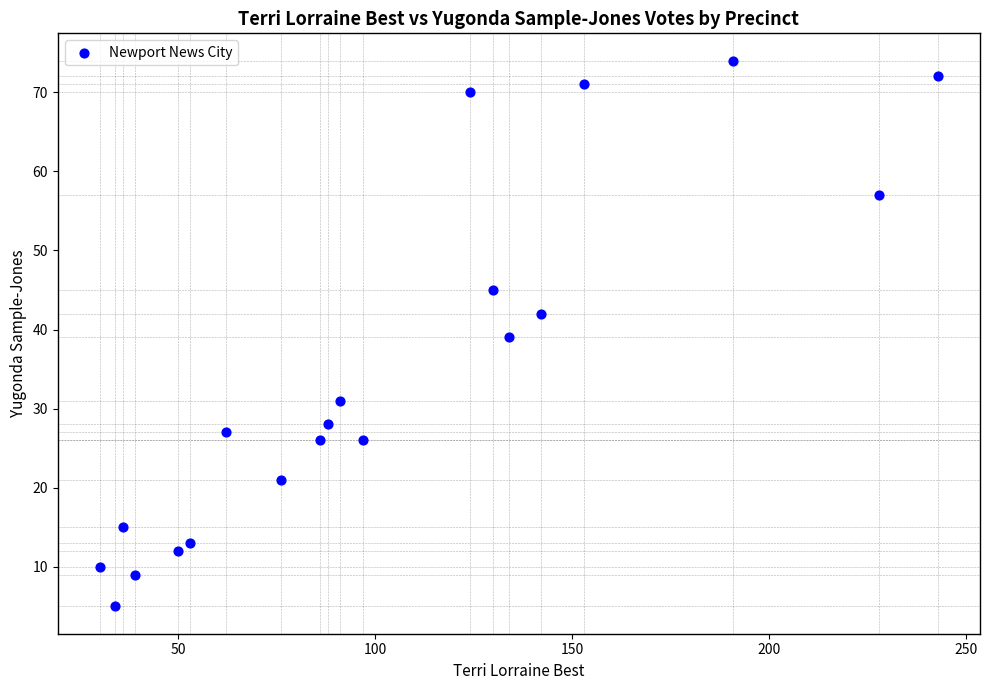

What is the range of X values (max minus min)?

213